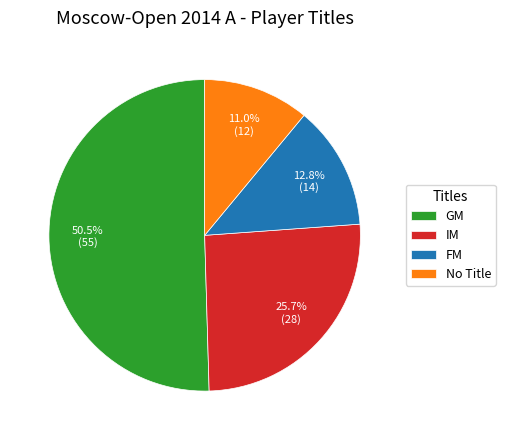

How many slices are in this pie chart?

4